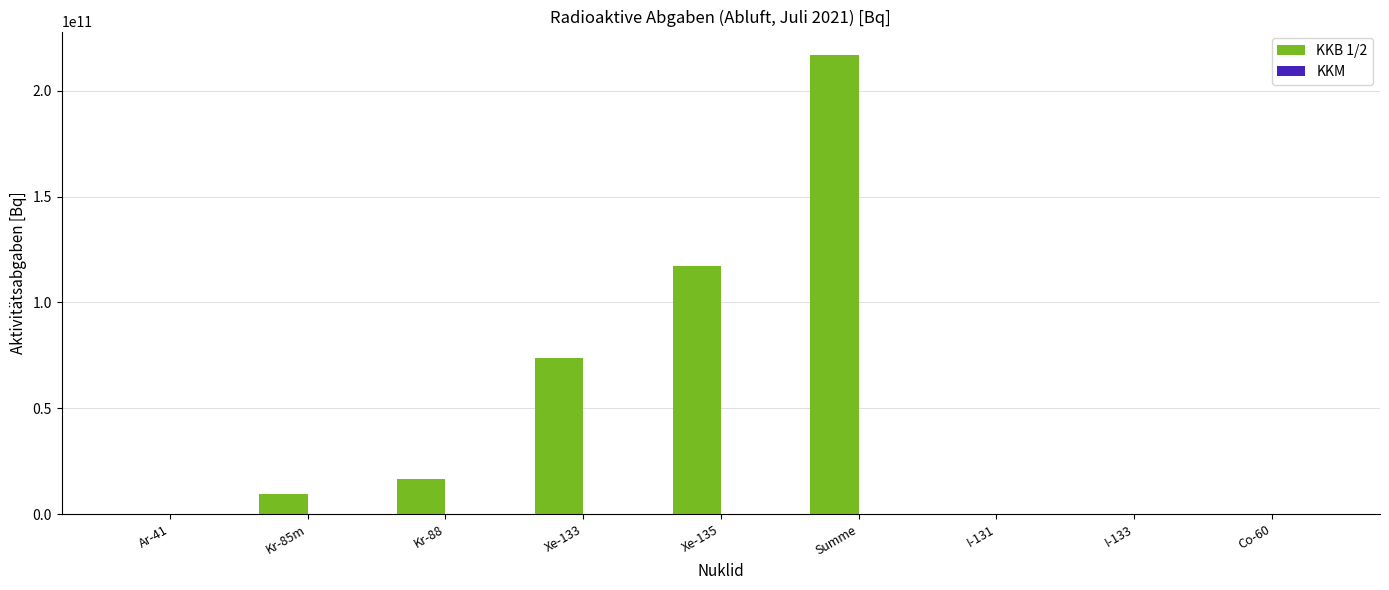

Which series has the largest total across all categories?

KKB 1/2